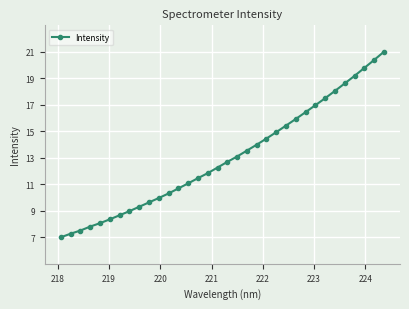

What is the average value?

13.0